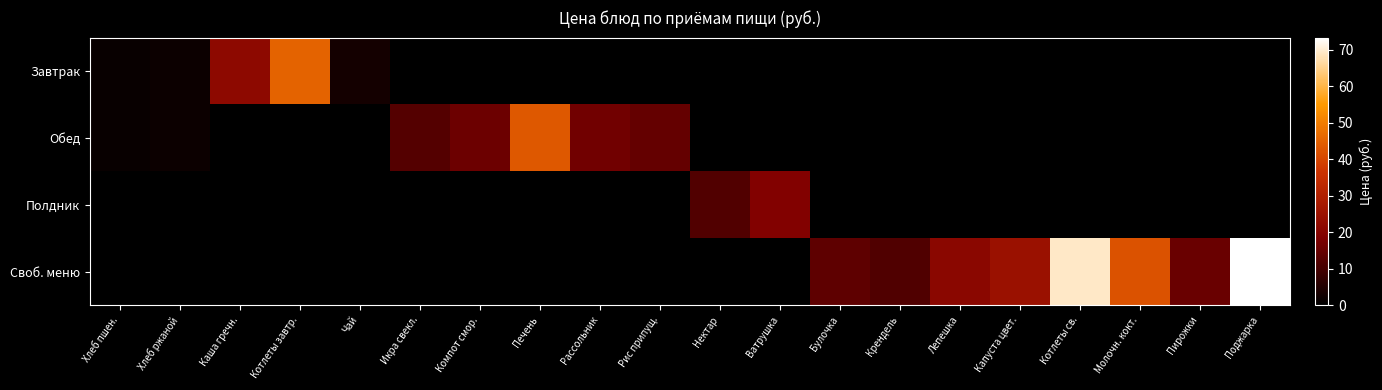

What is the maximum value shown in the chart?

73.3